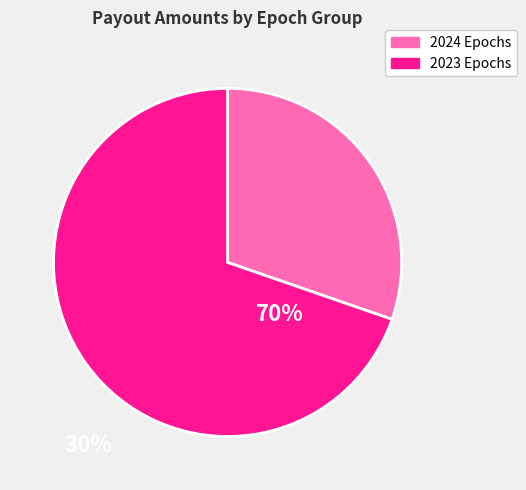

Is there any slice that represents more than half of the pie?

Yes